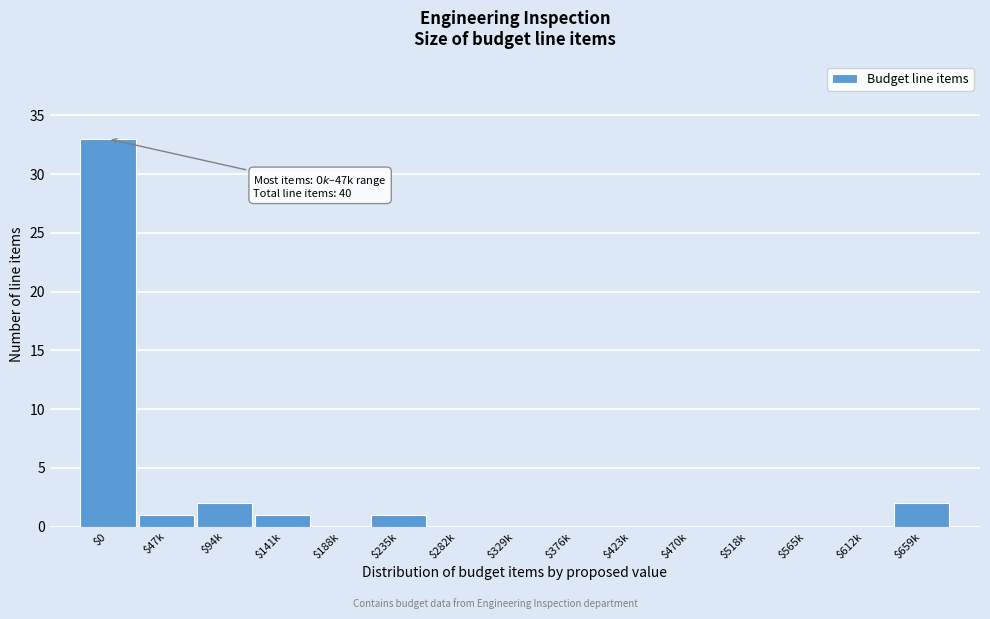

What is the sum of all values?

40